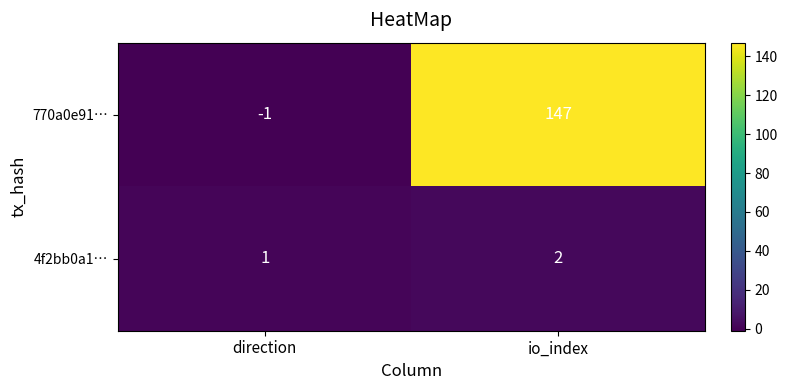

List the series in order of their peak value, lowest first.

4f2bb0a1…, 770a0e91…